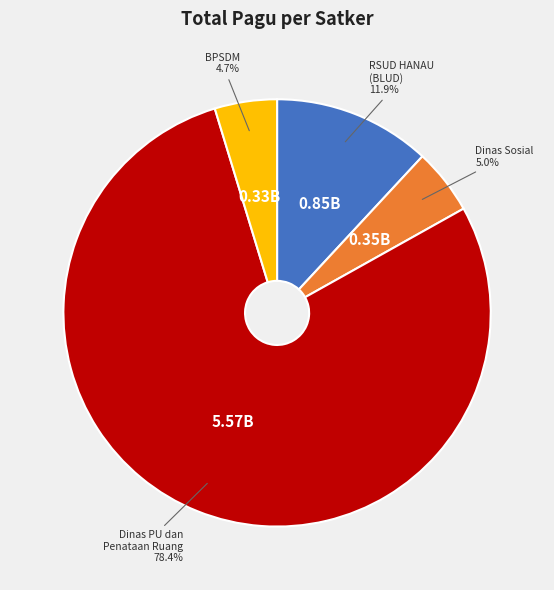

How many segments does this pie chart have?

4